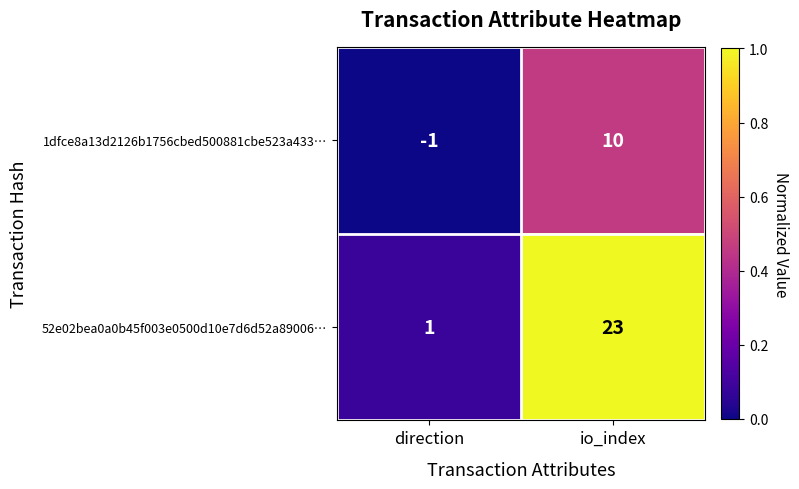

At how many categories does at least one series exceed 0?

2